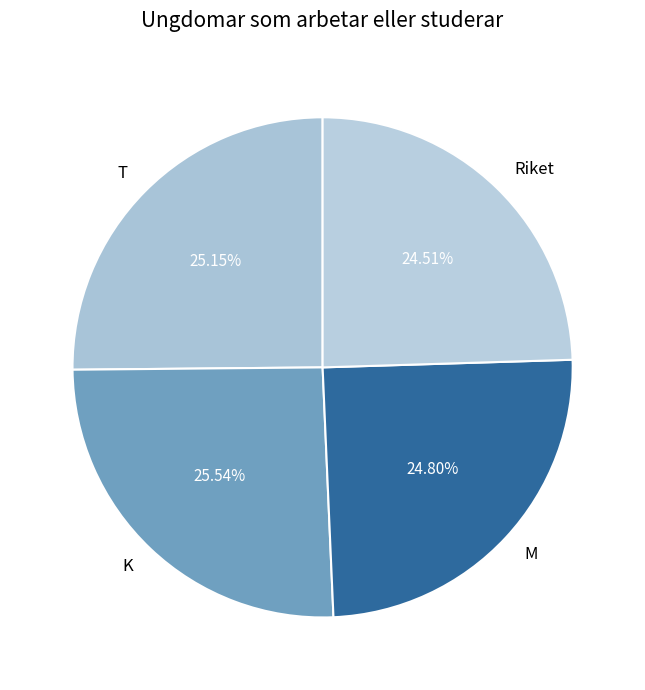

Does any single category account for the majority?

No